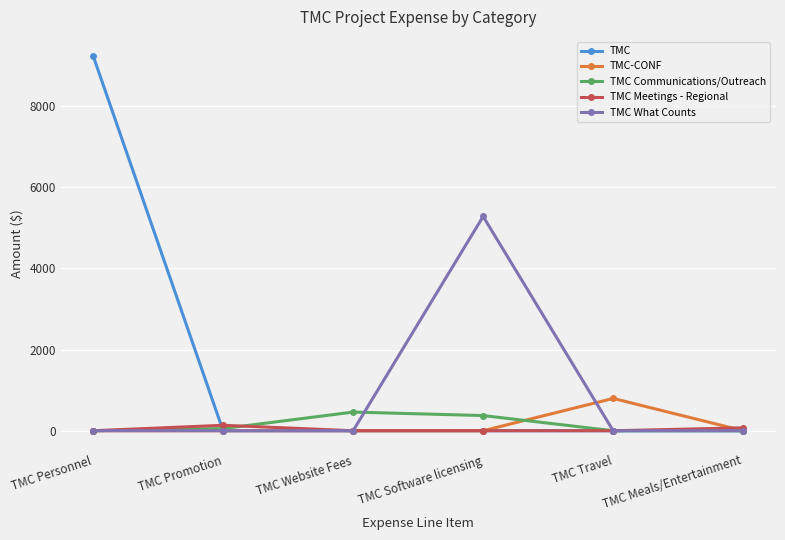

The TMC series shows 5003.0 at TMC Promotion. True or false?

False